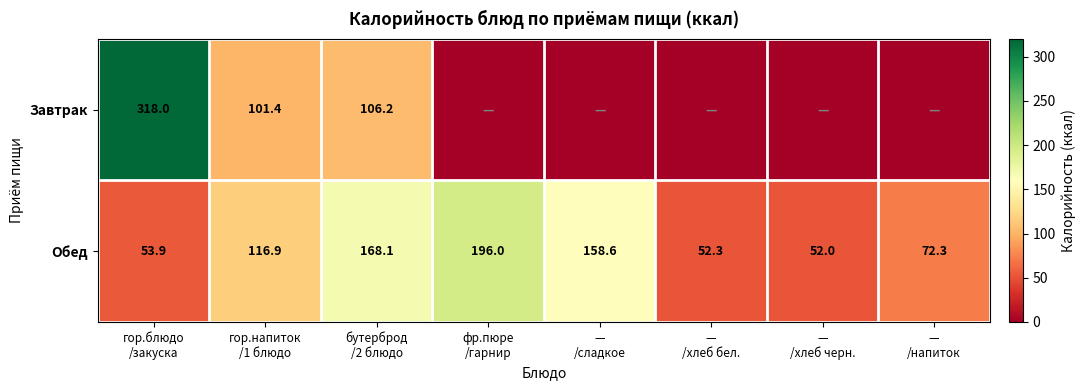

What is the highest value of the Обед series?

196.0